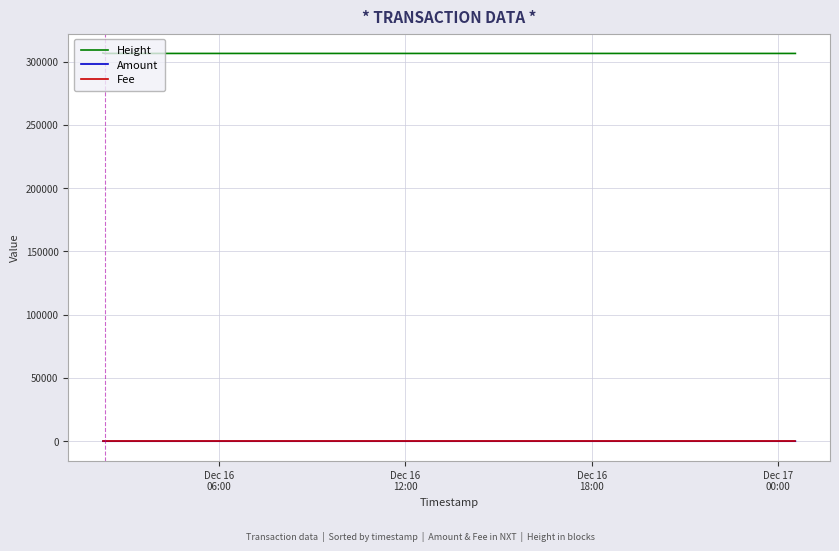

What is the highest value of the Height series?

306770